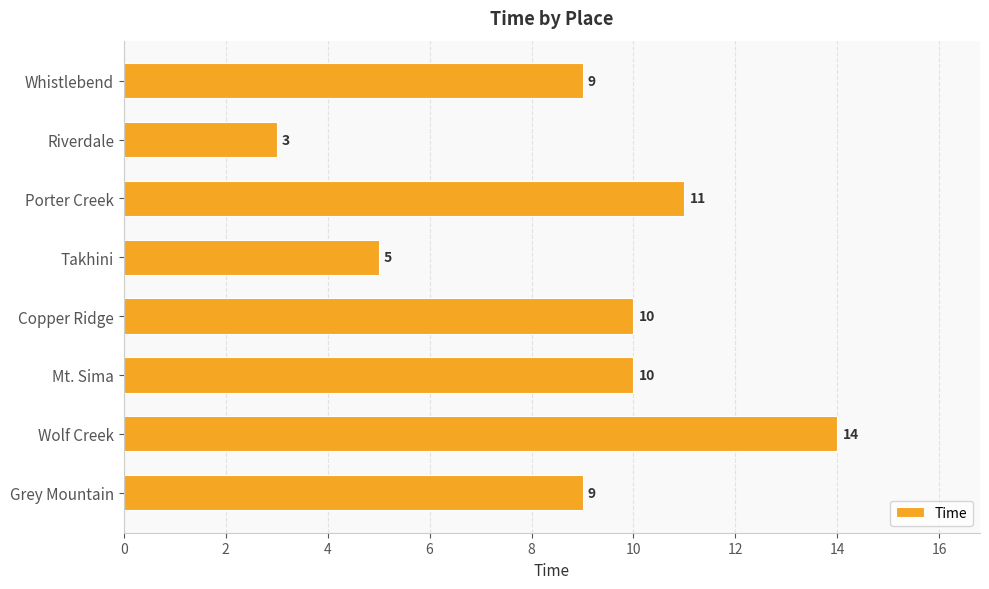

The value at Porter Creek is 11. True or false?

True